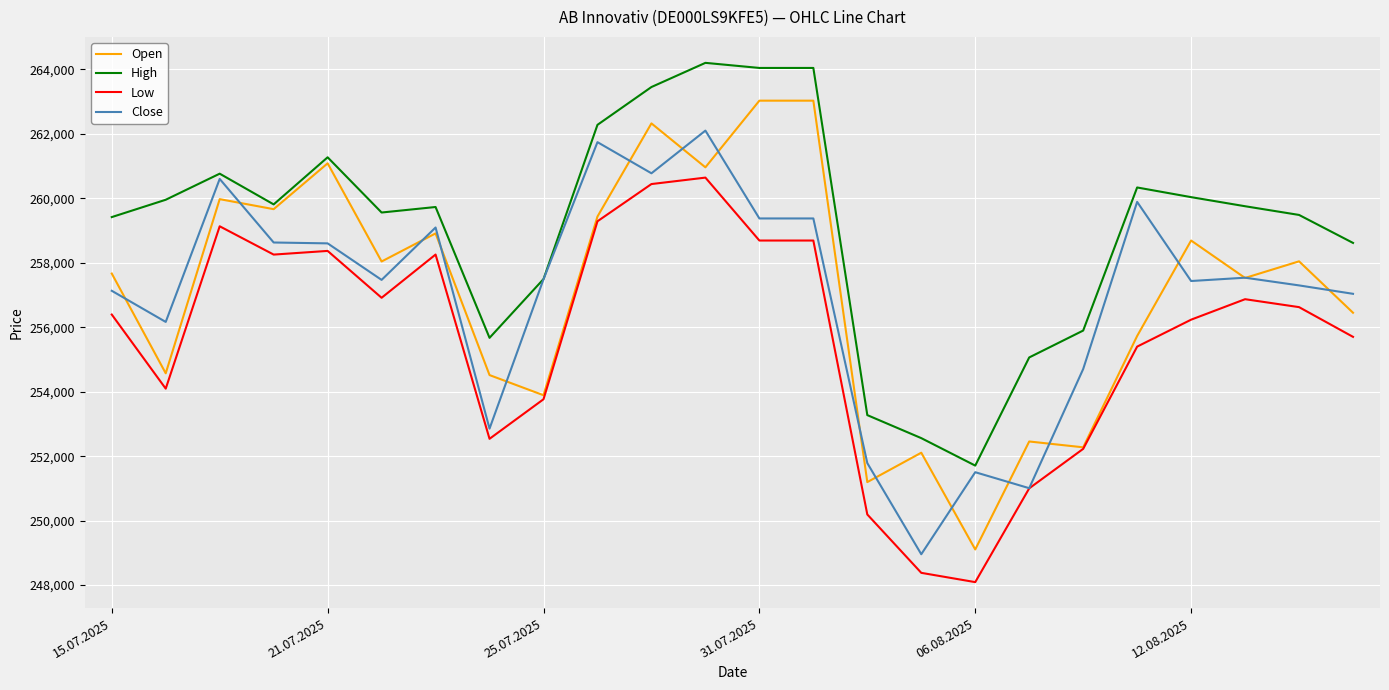

Rank the series by their maximum value, from highest to lowest.

High, Open, Close, Low